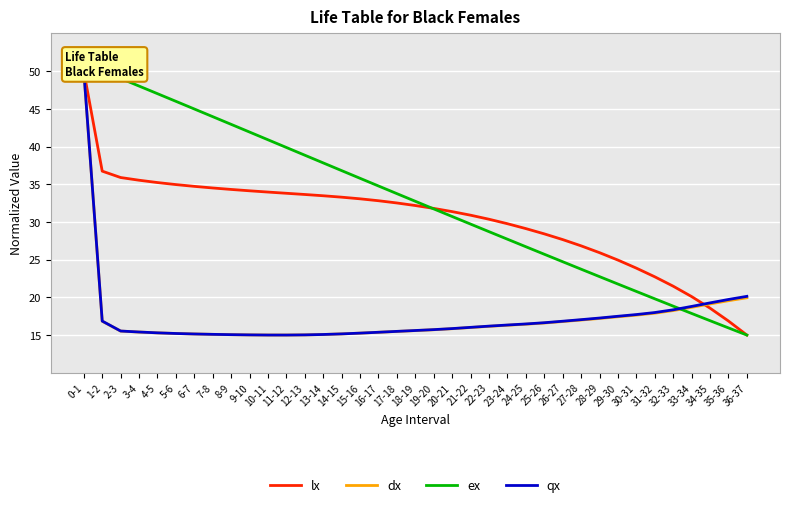

What is the total value across all series at 30-31?

80.0